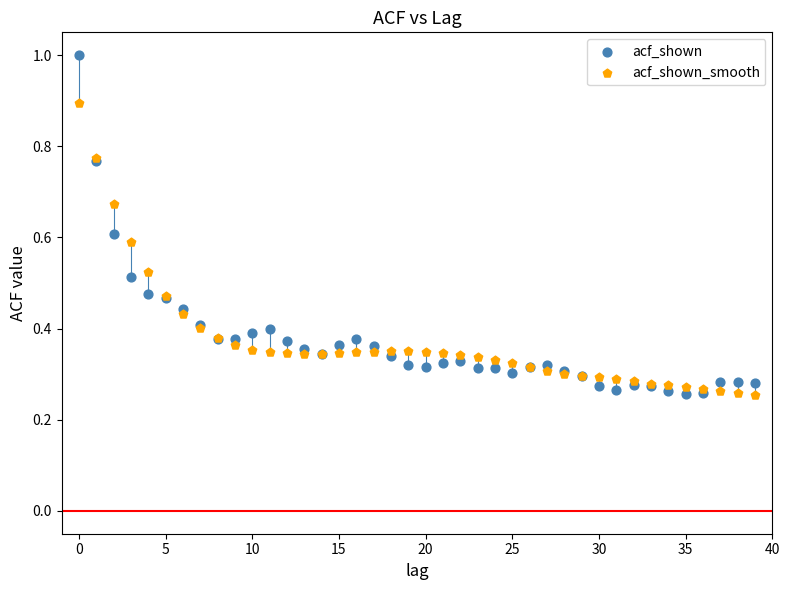

Which series has the largest Y range (max minus min)?

acf_shown